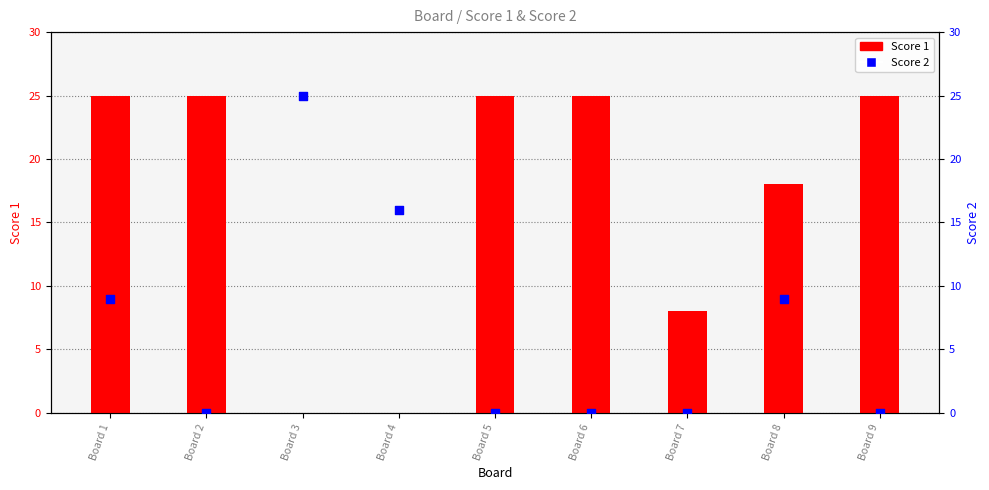

What is the total value across all series at Board 6?

25